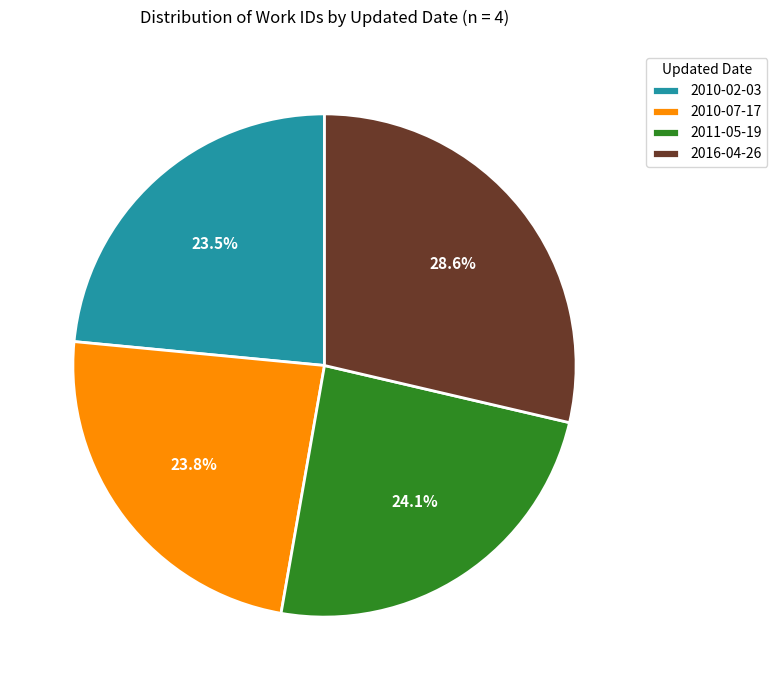

Approximately how many times larger is the value at 2010-07-17 compared to 2016-04-26?

0.8